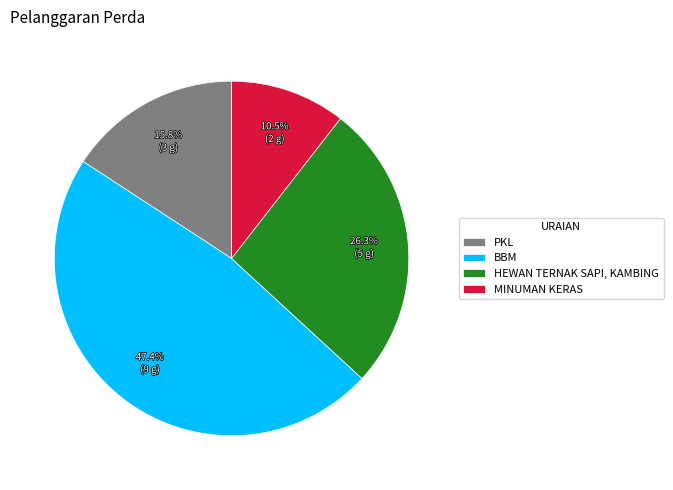

Count the number of slices in the pie.

4